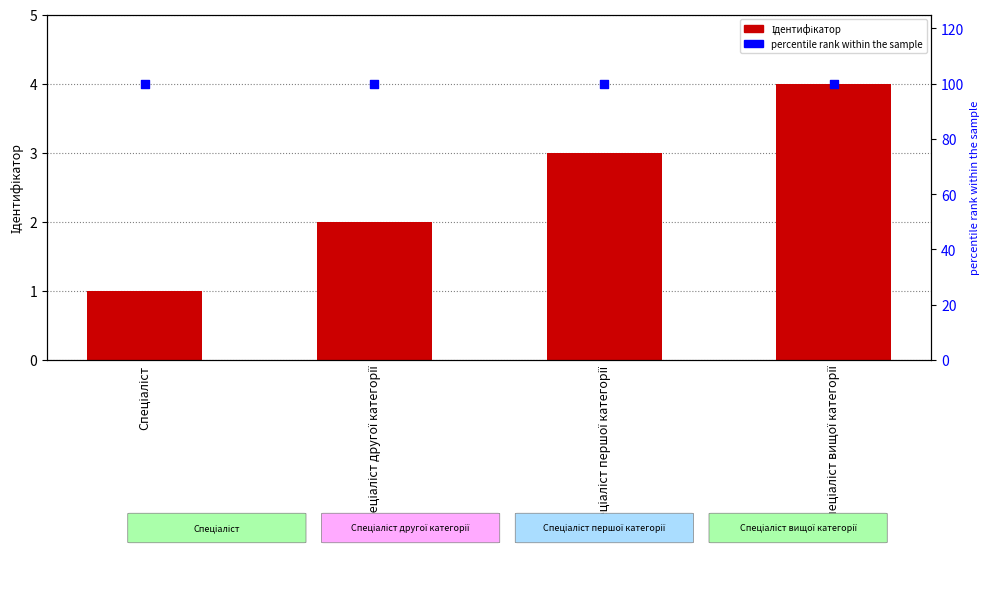

Which series reaches the minimum Y coordinate?

Ідентифікатор